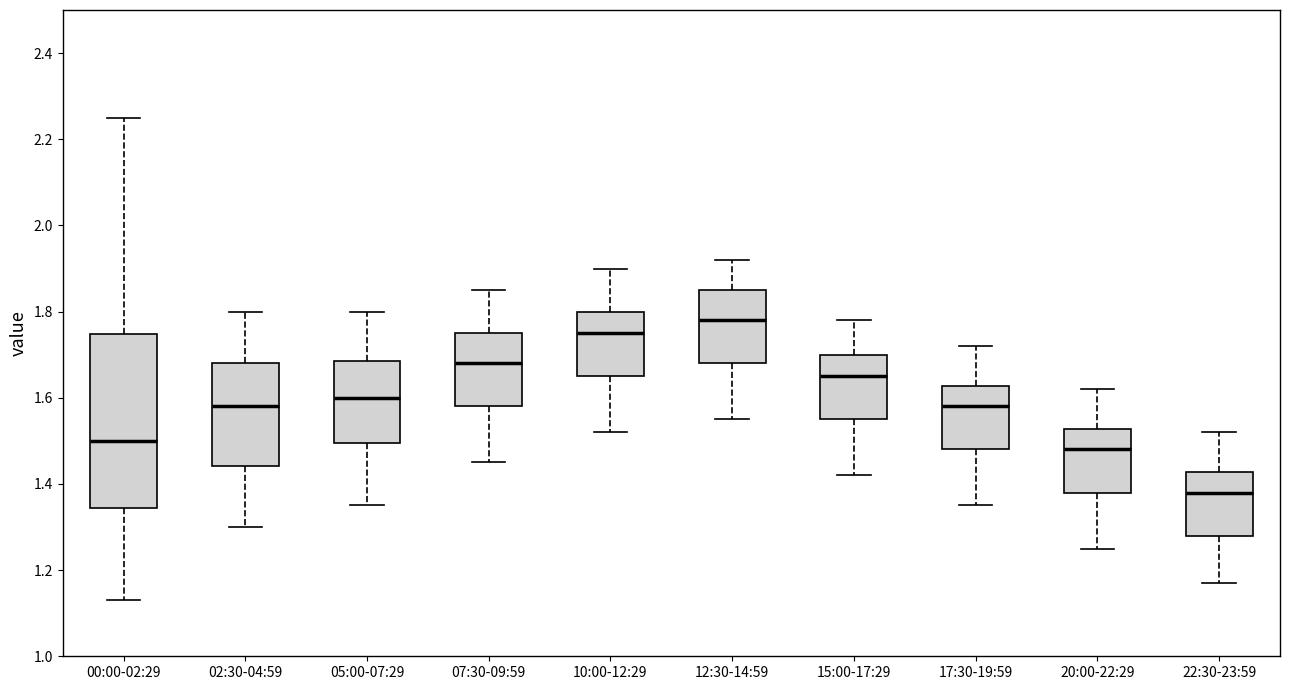

Where does the lower whisker of the box for 00:00-02:29 end on the y-axis? The values are not printed on the chart, so give them approximately, as read against the axis.

1.14